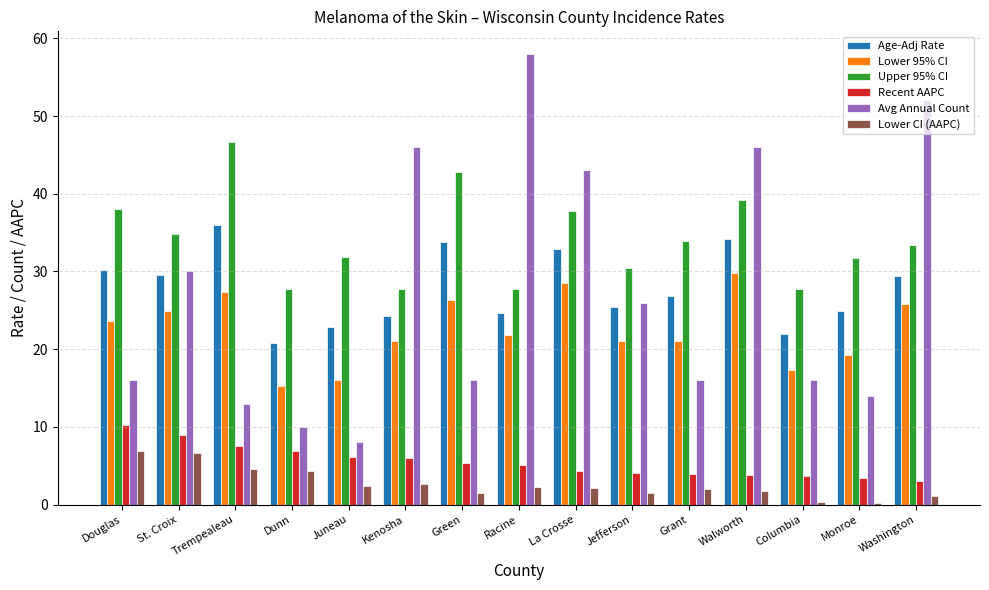

Read the Avg Annual Count value at Green.

16.0